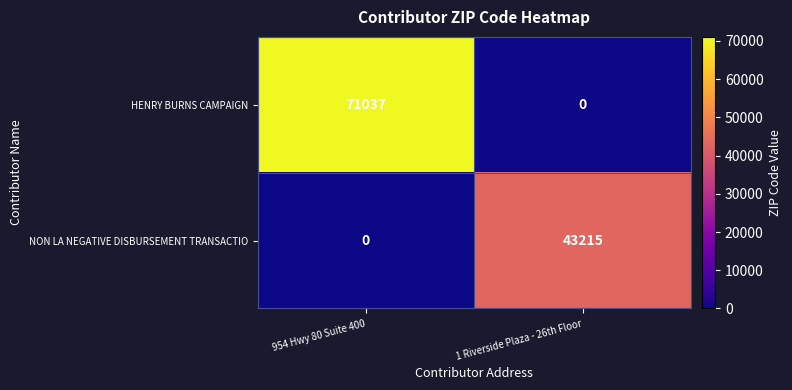

What is the difference between the maximum and minimum values in the NON LA NEGATIVE DISBURSEMENT TRANSACTIO series?

43215